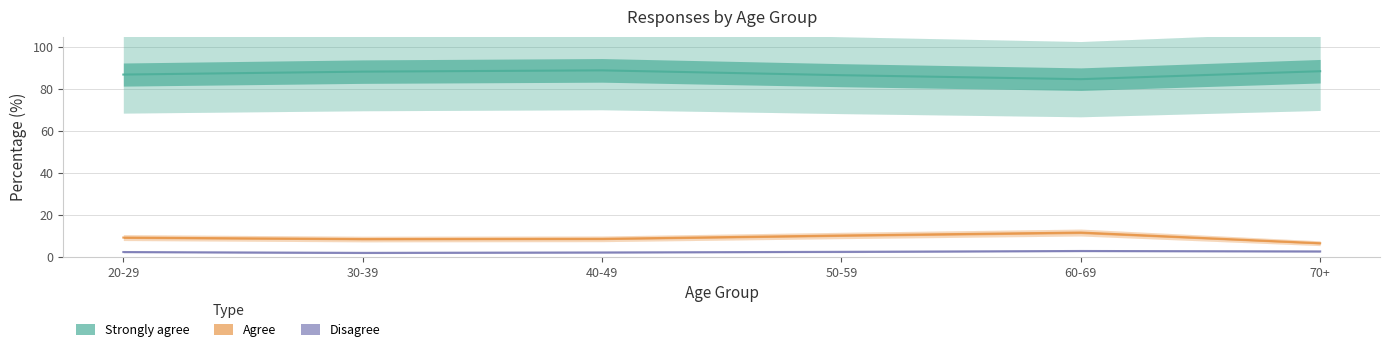

At which category does Agree reach its first local valley?

30-39